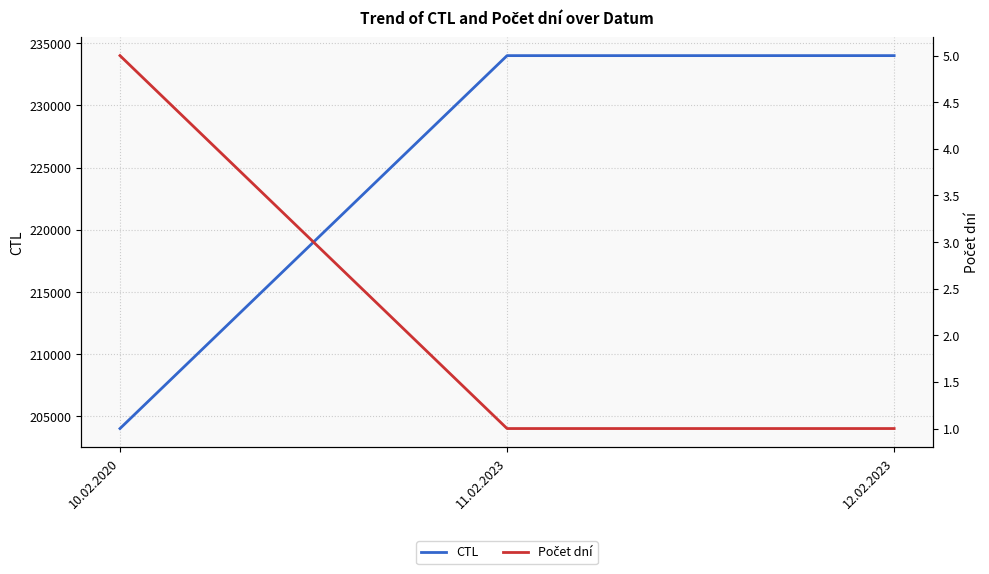

Which has a higher value, 10.02.2020 or 11.02.2023?

11.02.2023